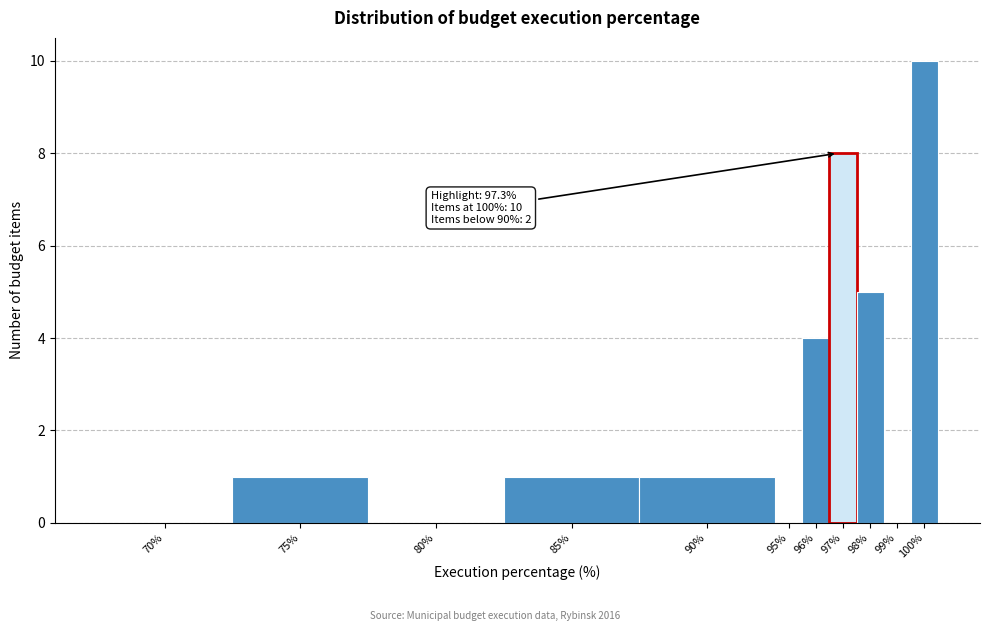

Reading left to right, what are all the values shown in this chart?

70%=0	75%=1	80%=0	85%=1	90%=1	95%=0	96%=4	97%=8	98%=5	99%=0	100%=10